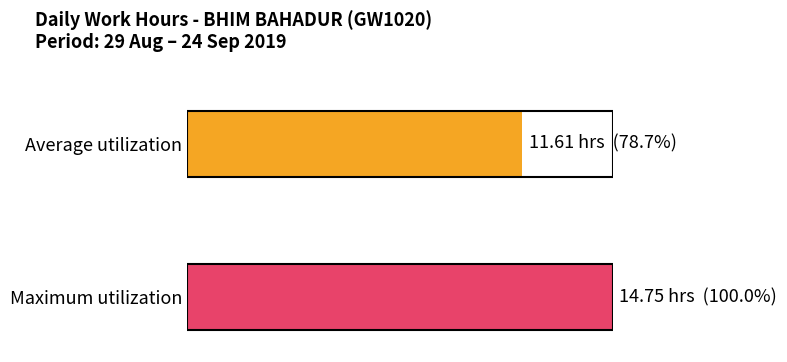

The chart shows a value of 19.7 at 24. True or false?

False